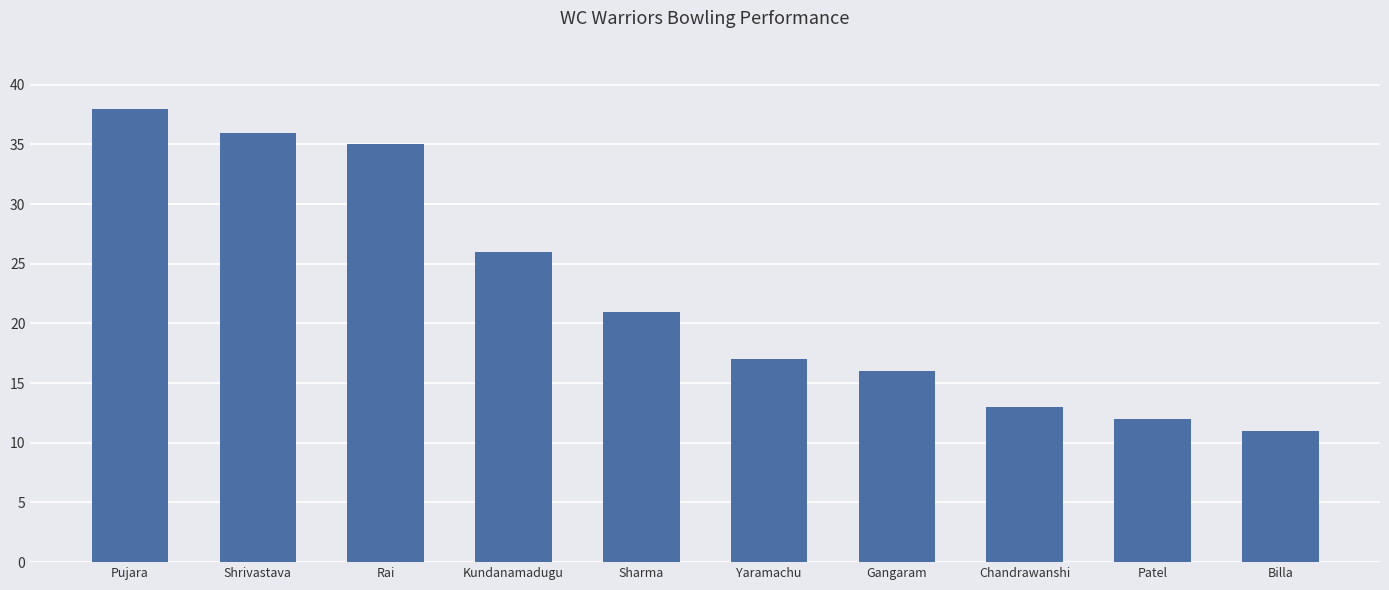

List the labels in order of value, largest first.

Pujara, Shrivastava, Rai, Kundanamadugu, Sharma, Yaramachu, Gangaram, Chandrawanshi, Patel, Billa